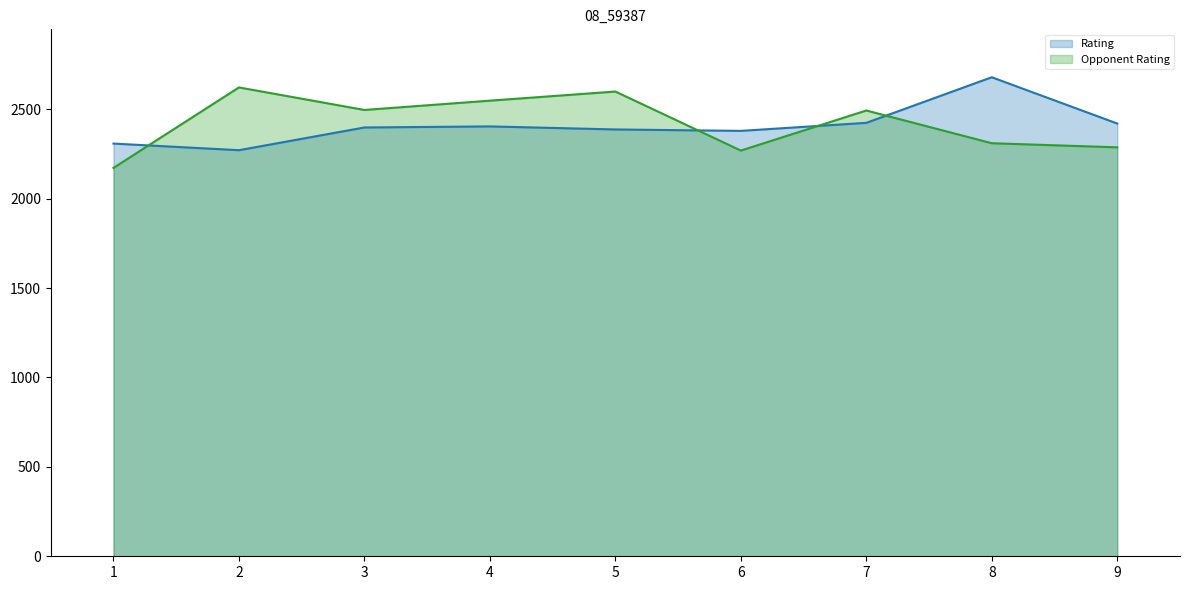

What is the value of the Opponent Rating point at the 3rd from the left?

2496